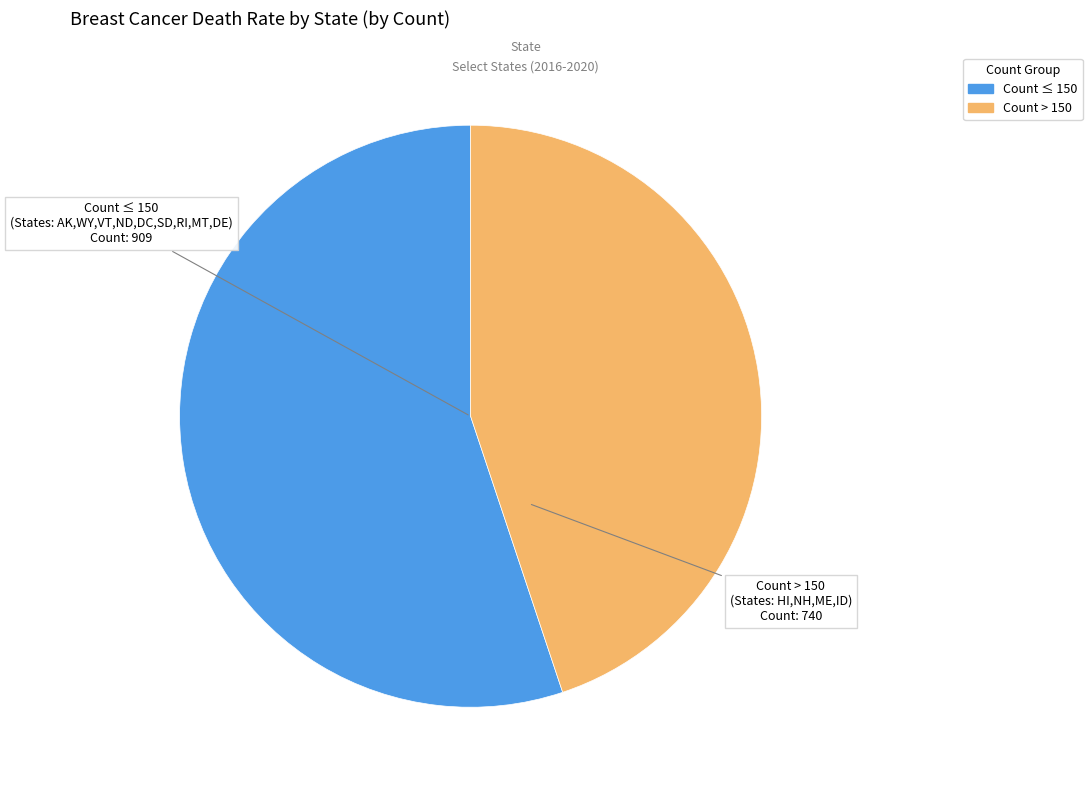

What is the smallest slice in the pie chart?

Count > 150